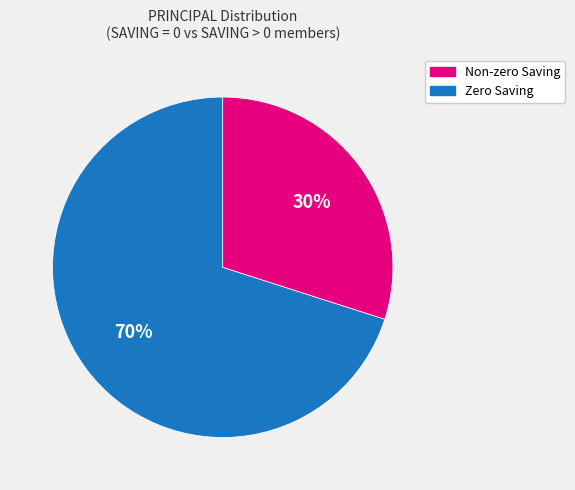

To the nearest percent, what is the difference between the largest and smallest slice percentages?

40%